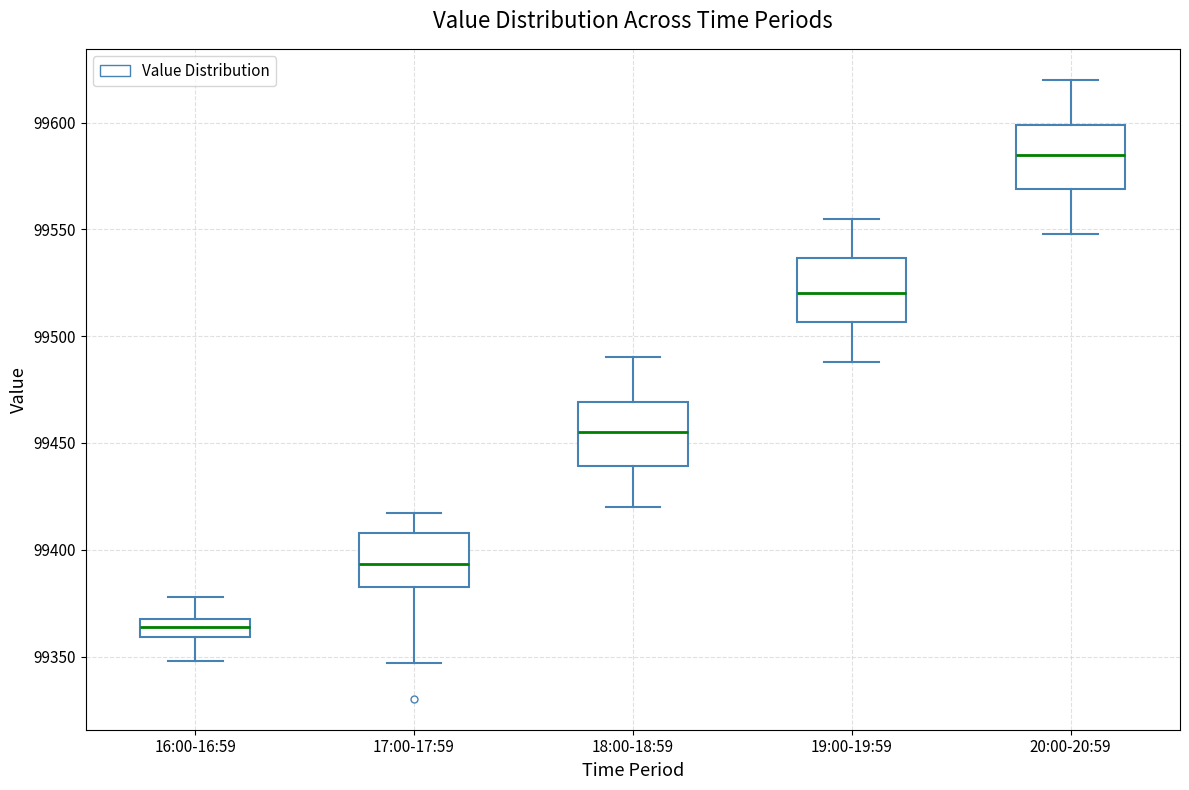

Which box's median line is the highest?

20:00-20:59